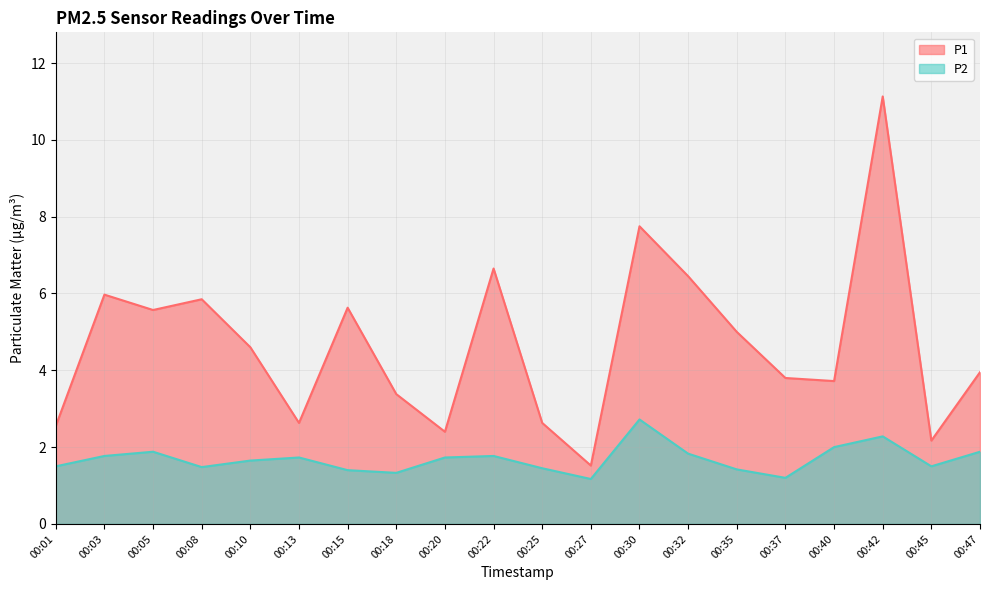

True or false: P1 and P2 cross at least once.

False